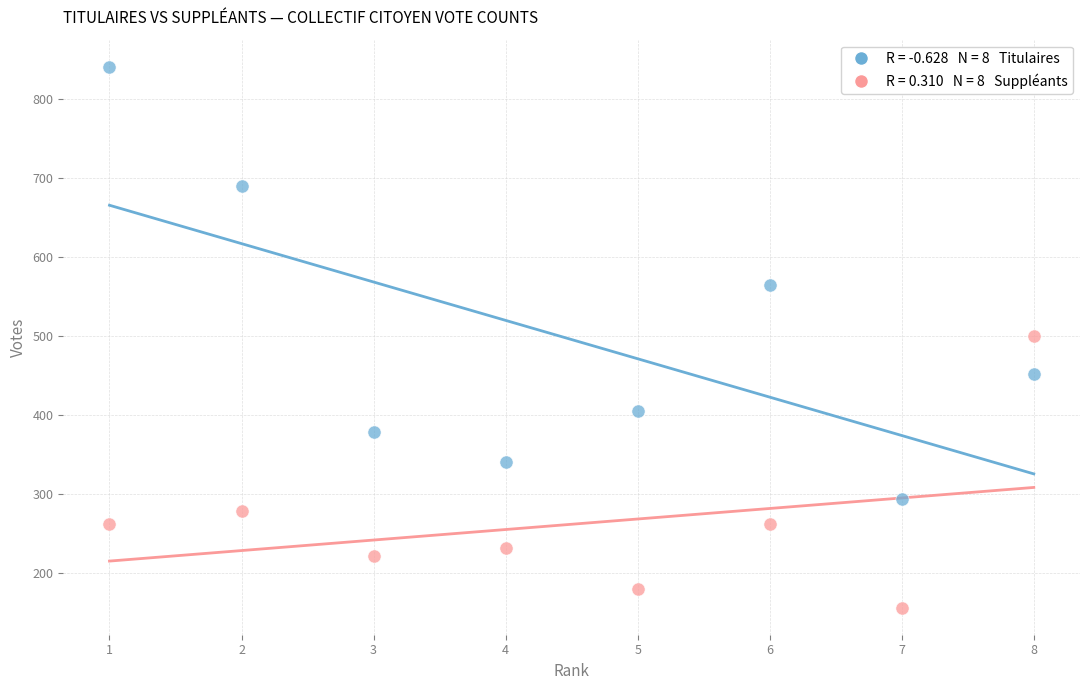

Across all data points, what is the range of Y values (max minus min)?

685